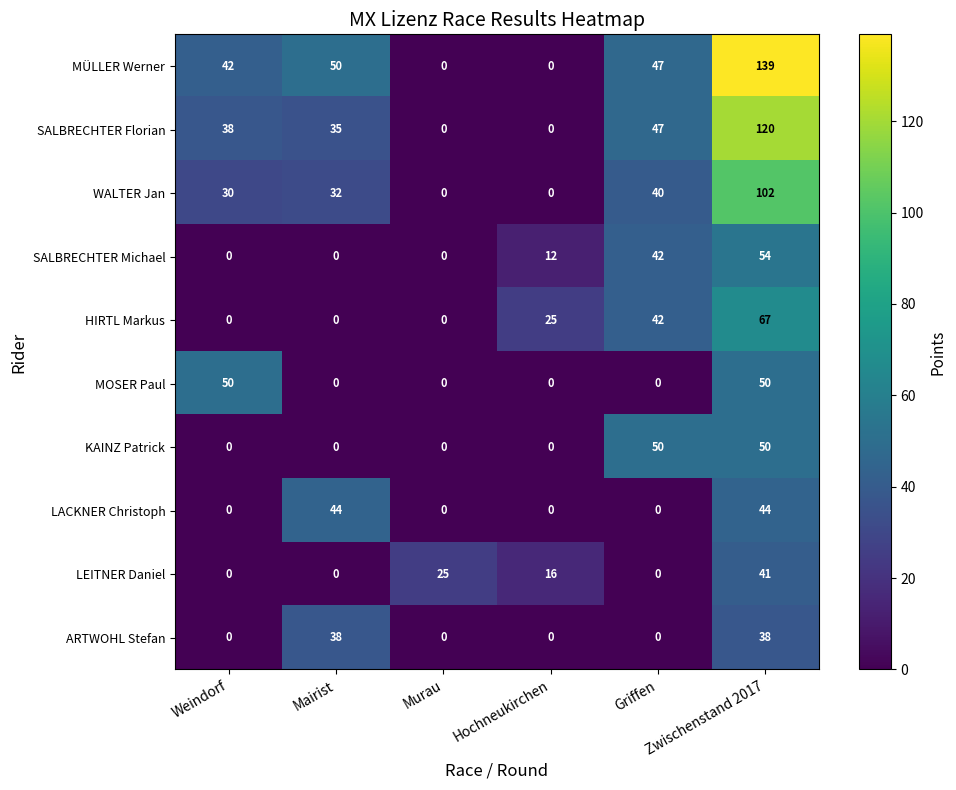

What is the maximum value for WALTER Jan?

102